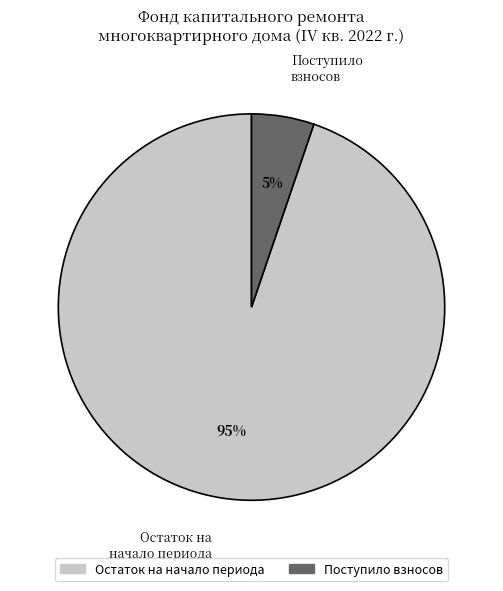

True or false: Поступило взносов accounts for 1% of the total.

False